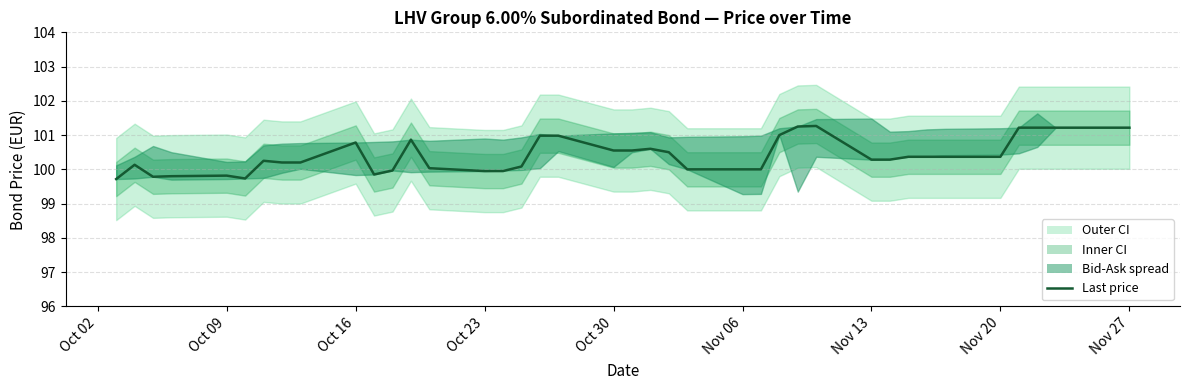

What is the average value?

100.4